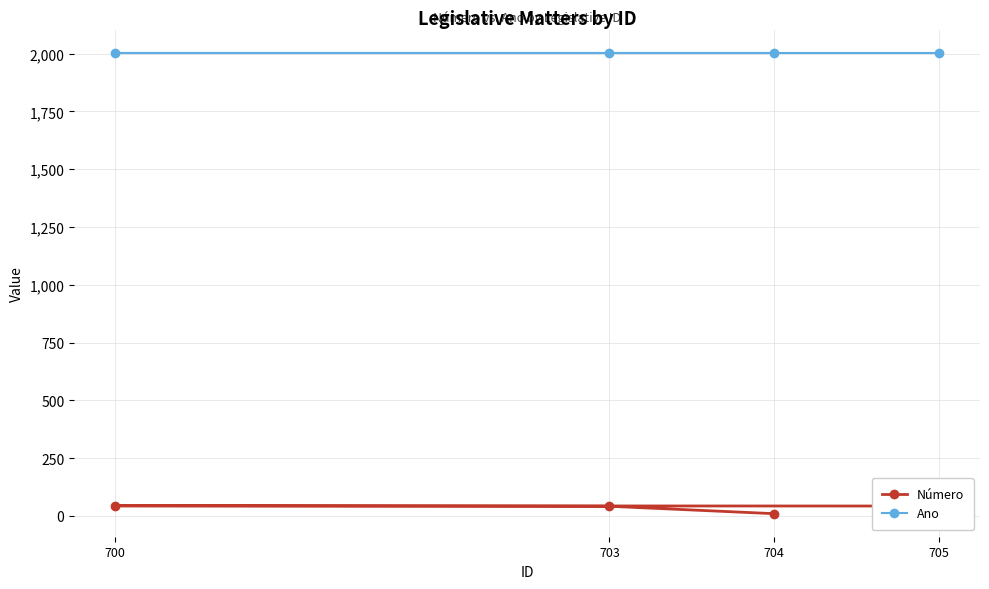

True or false: Número and Ano cross at least once.

False